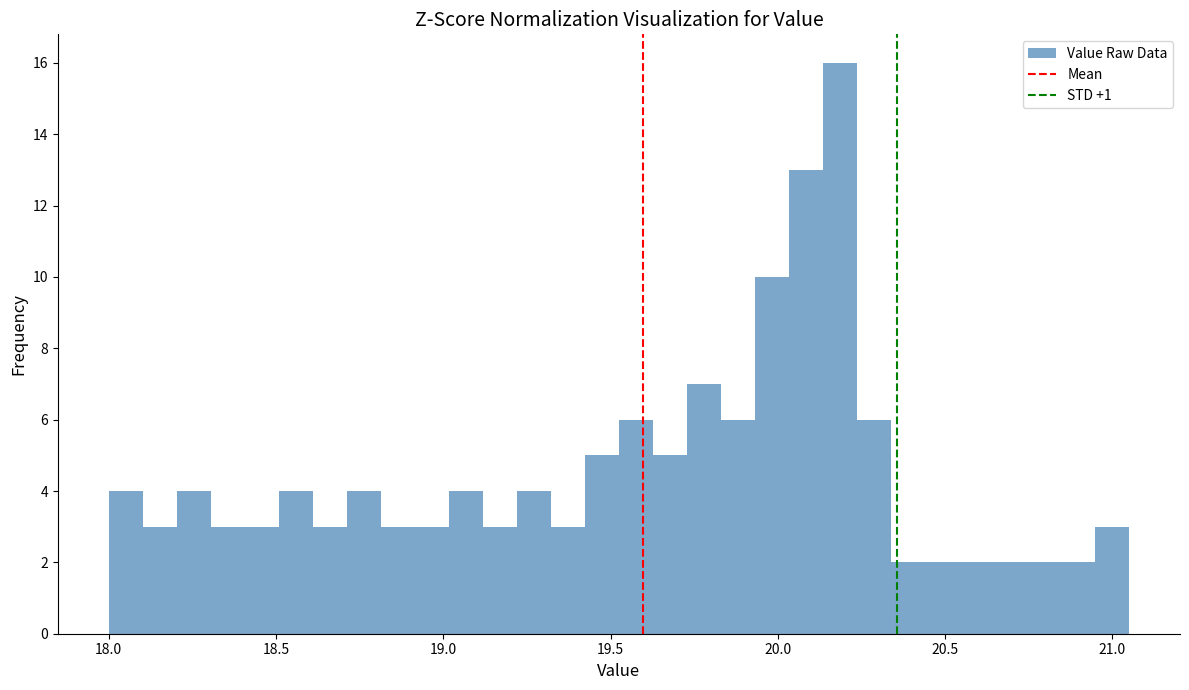

Around what value on the x-axis is the tallest bar? Give the approximate position of its centre, as read against the axis.

20.20